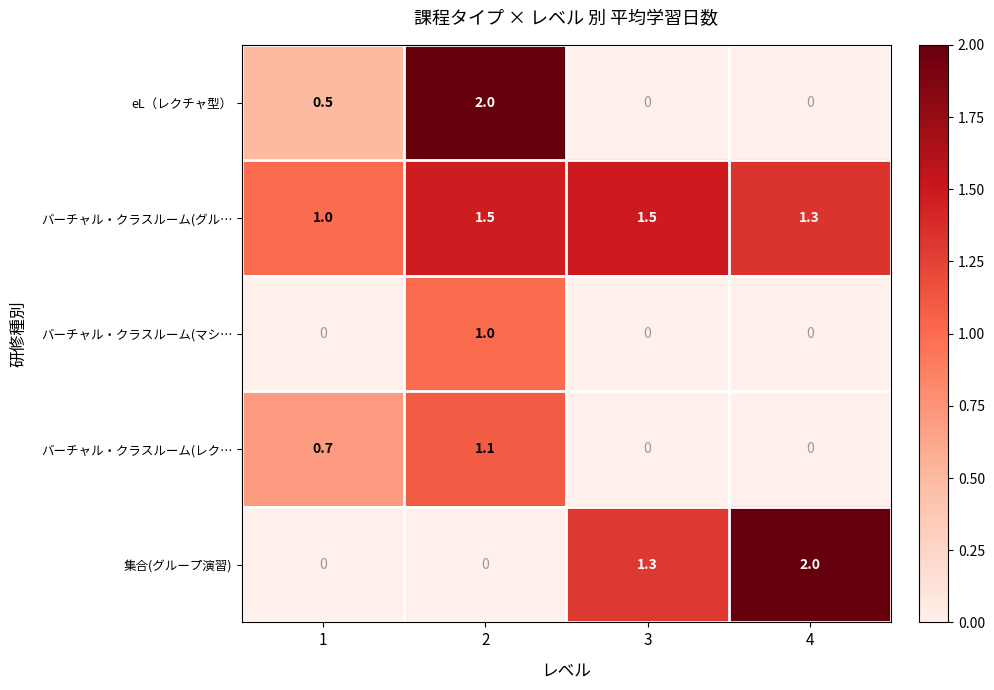

The eL（レクチャ型） series shows 2.0 at 2. True or false?

True